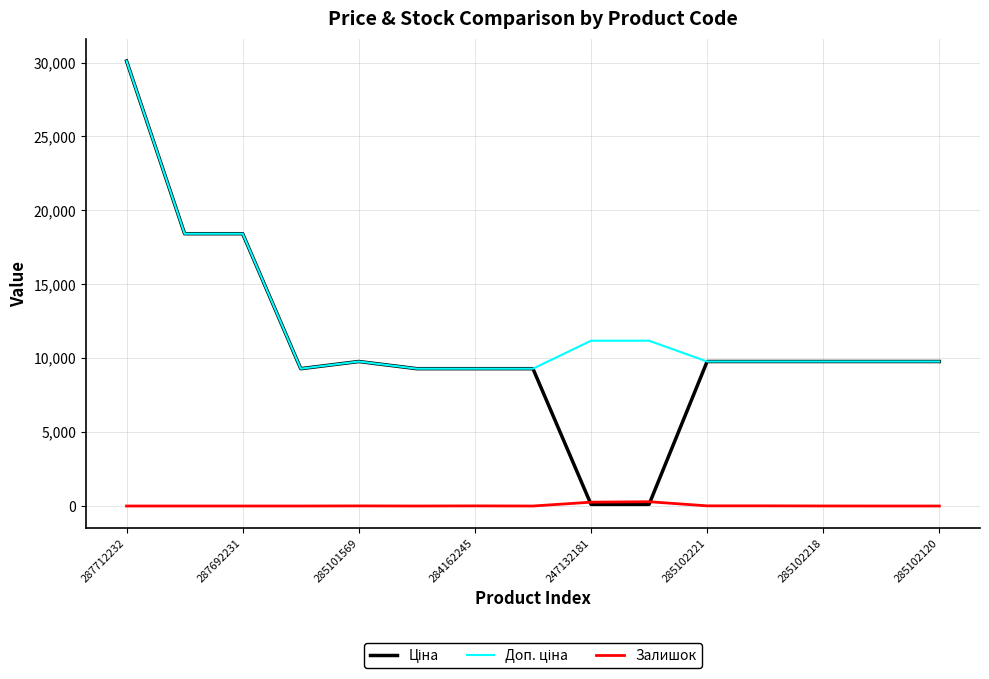

What is the maximum value shown in the chart?

30102.8